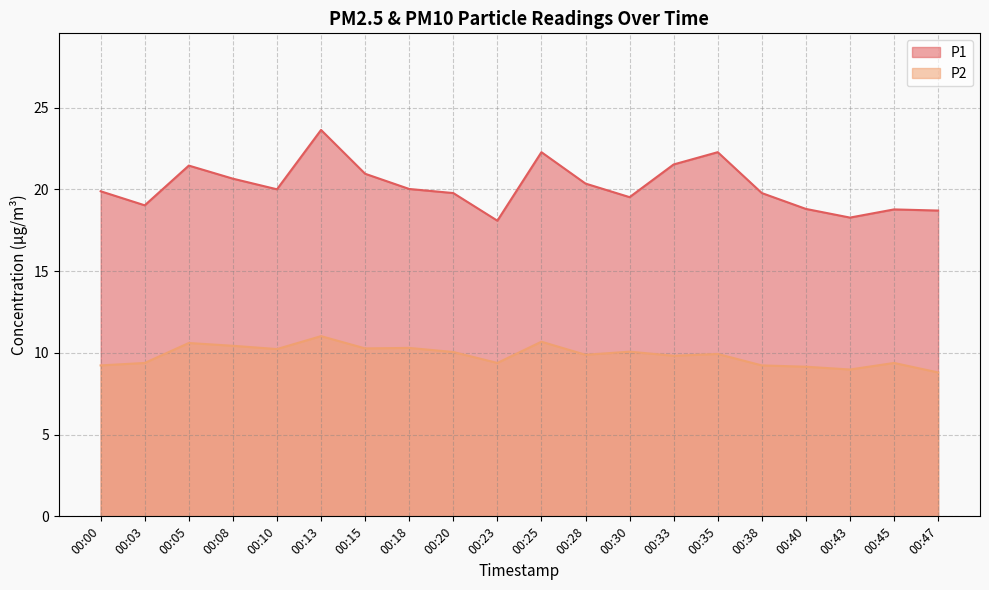

Which category has the highest value in the P1 series?

00:13